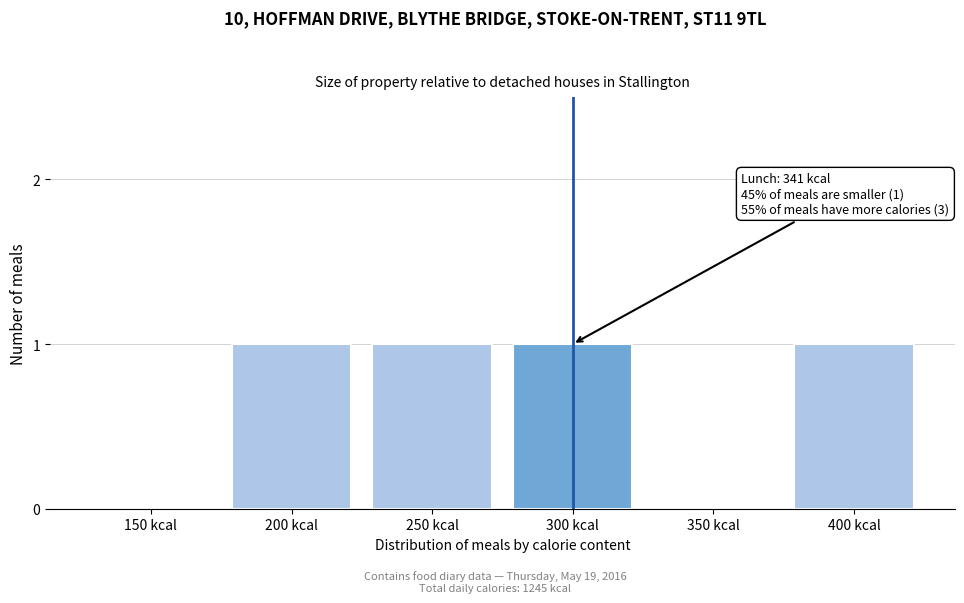

Reading right to left, extract all data points from this chart.

400 kcal=1	350 kcal=0	300 kcal=1	250 kcal=1	200 kcal=1	150 kcal=0